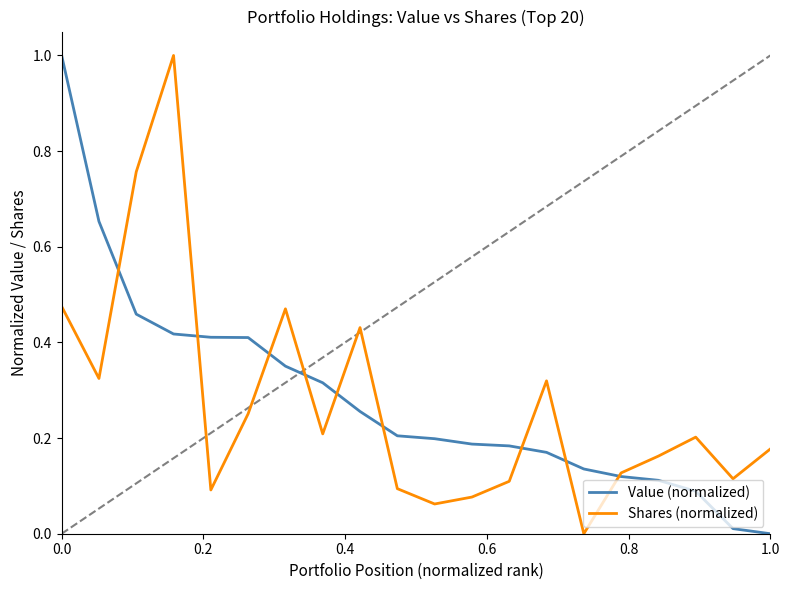

What is the difference between the maximum and second lowest values in the Shares (normalized) series?

0.9